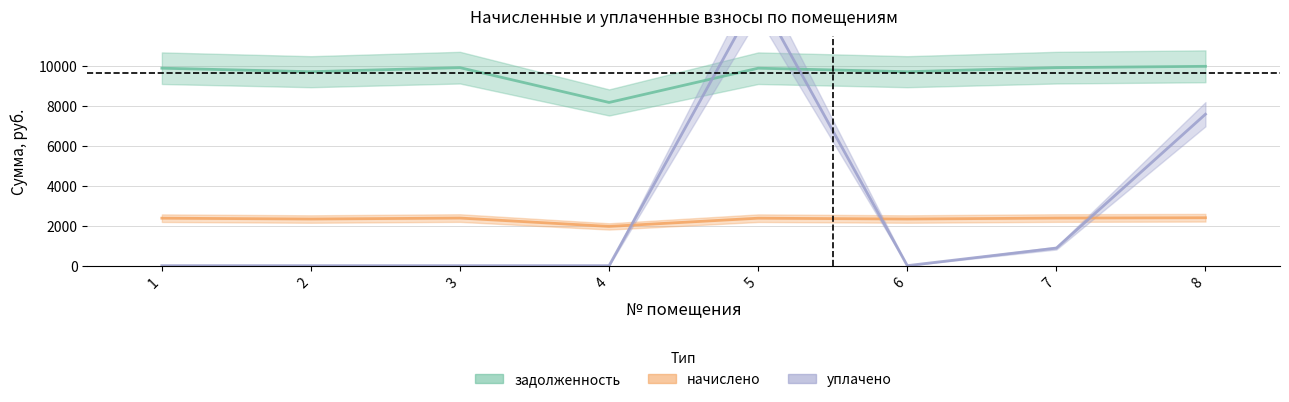

What is the difference between the maximum and minimum values in the начислено series?

434.2